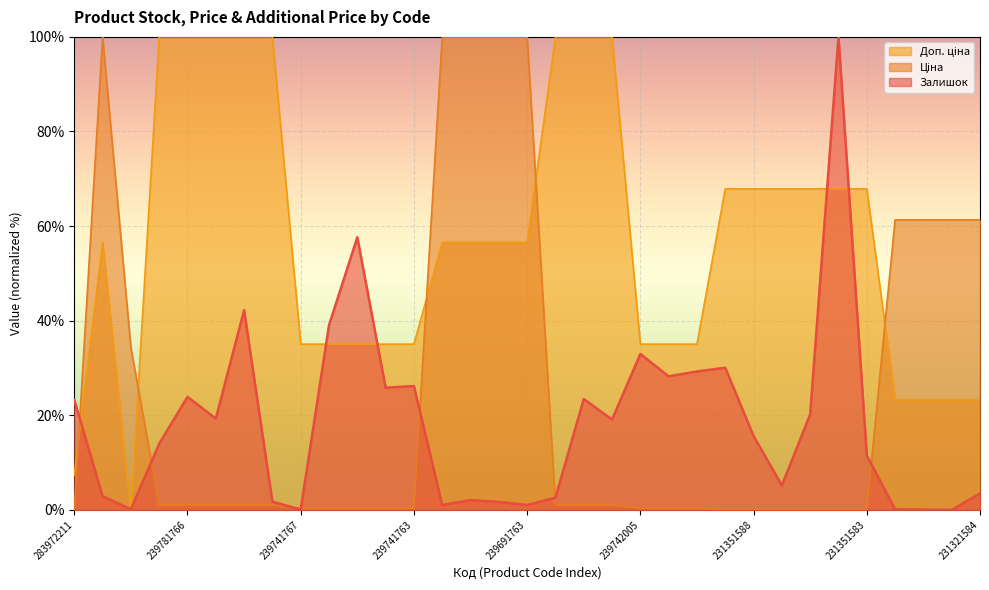

What is the label of the 14th point from the right?

239781999